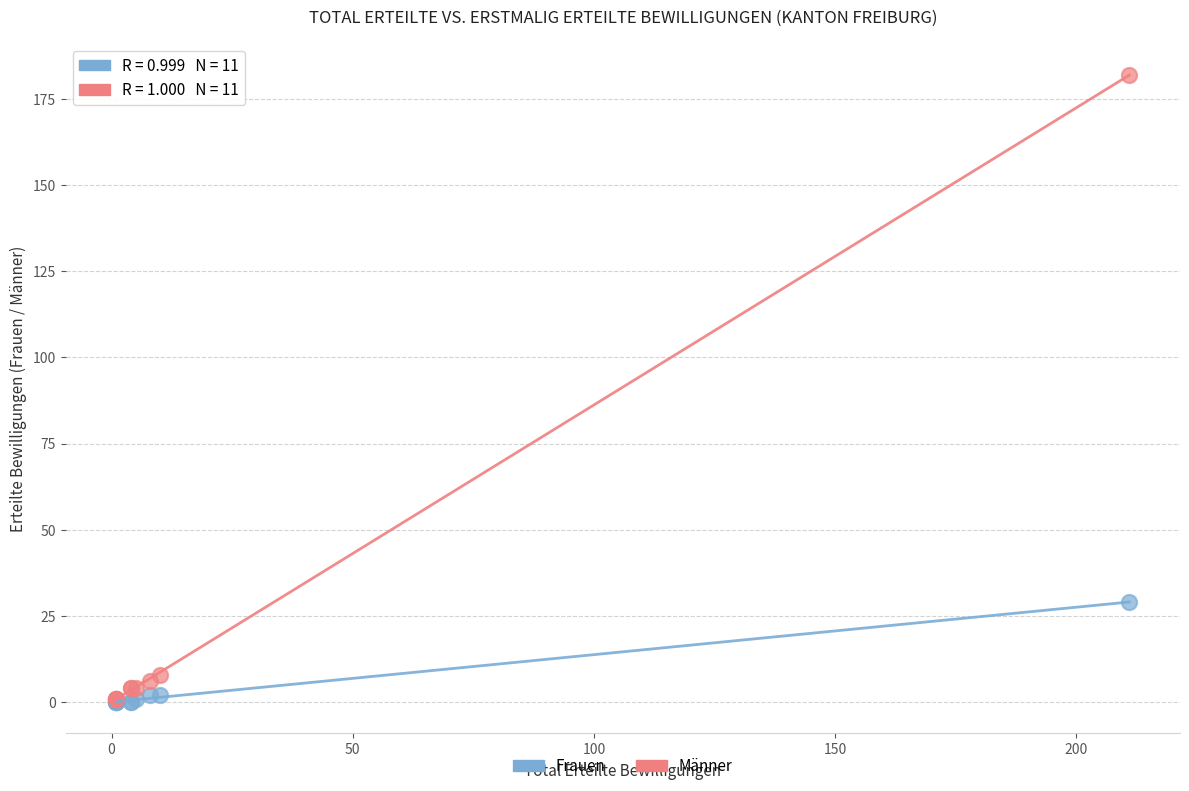

Across all series, what Y value is closest to 91?

29